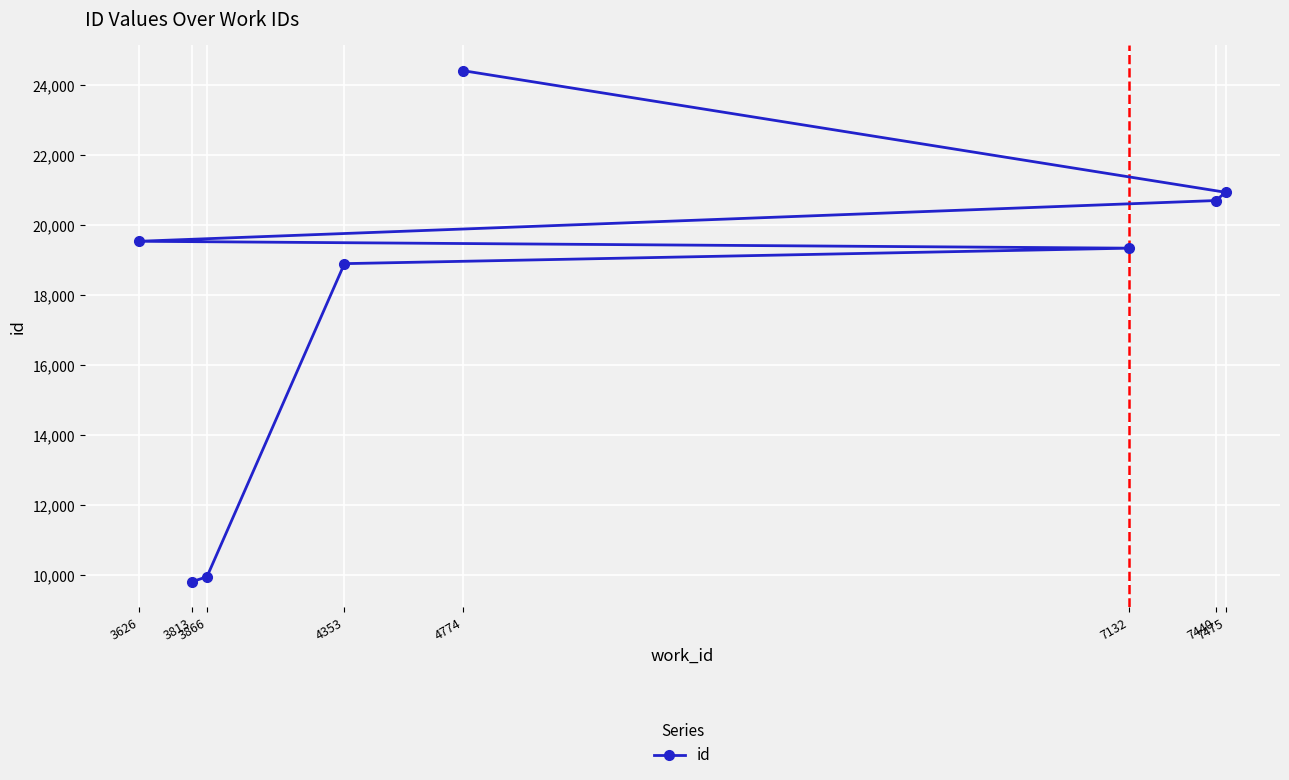

List the labels in order of value, smallest first.

3813, 3866, 4353, 7132, 3626, 7440, 7475, 4774